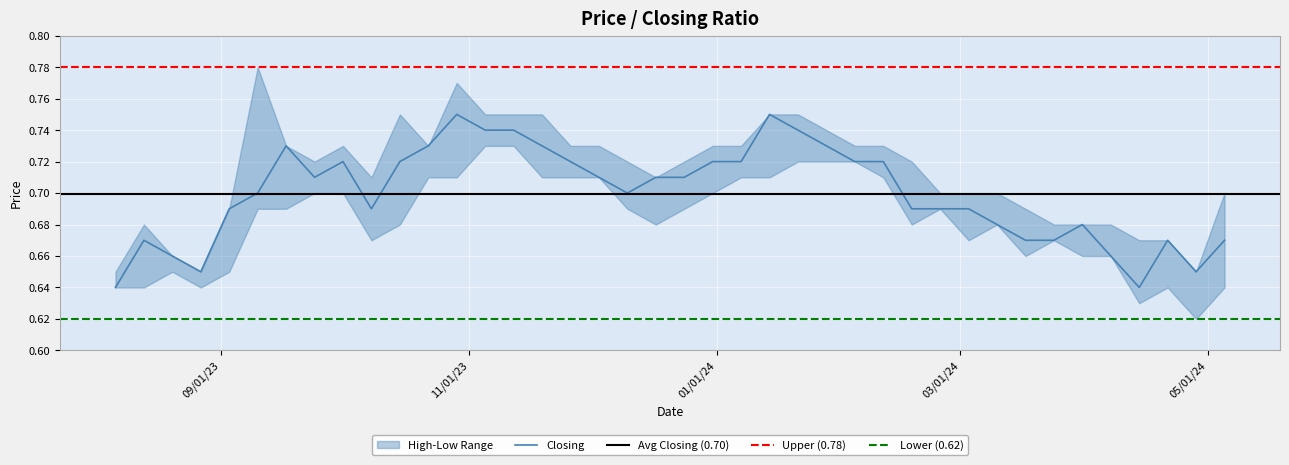

How many lines are shown in the chart?

3